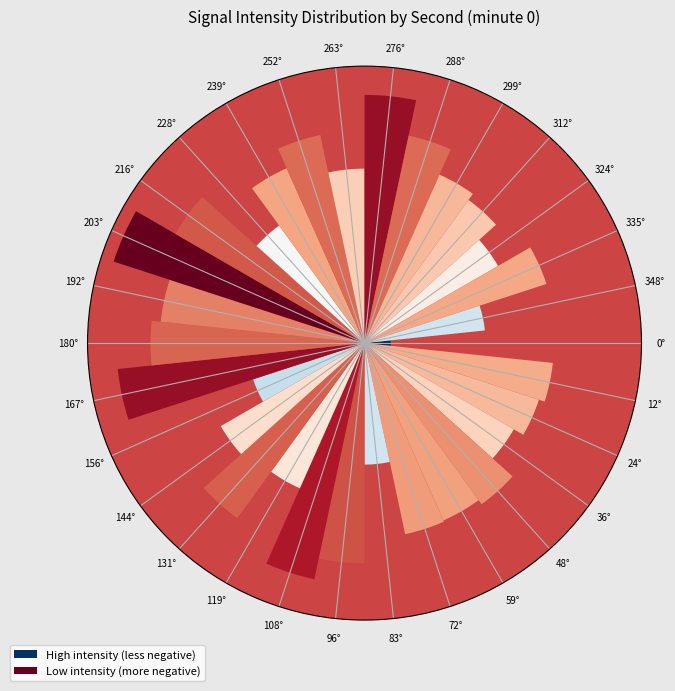

Are the bars horizontal?

No